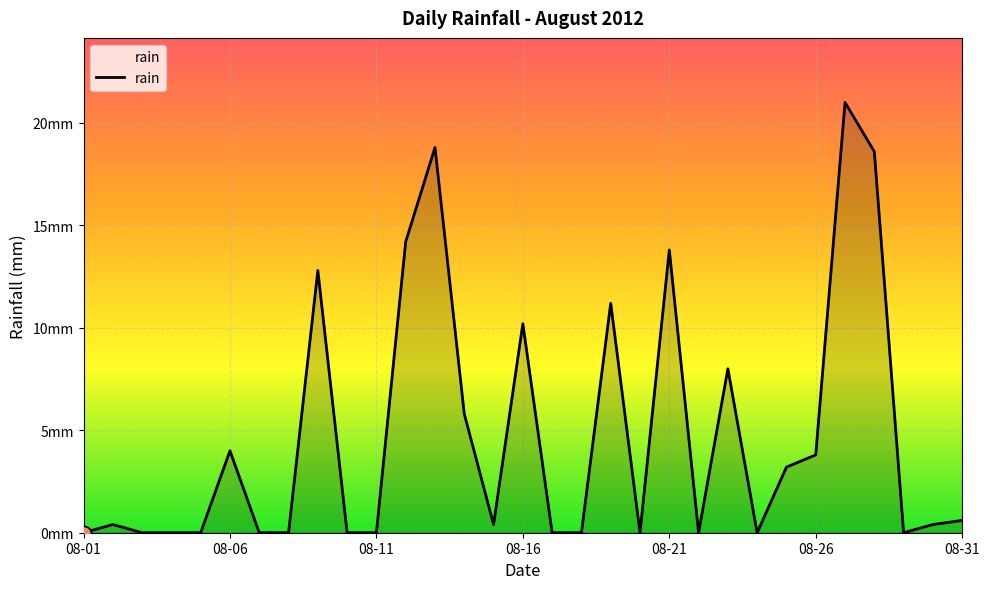

Does the chart display data point markers on the line(s)?

No